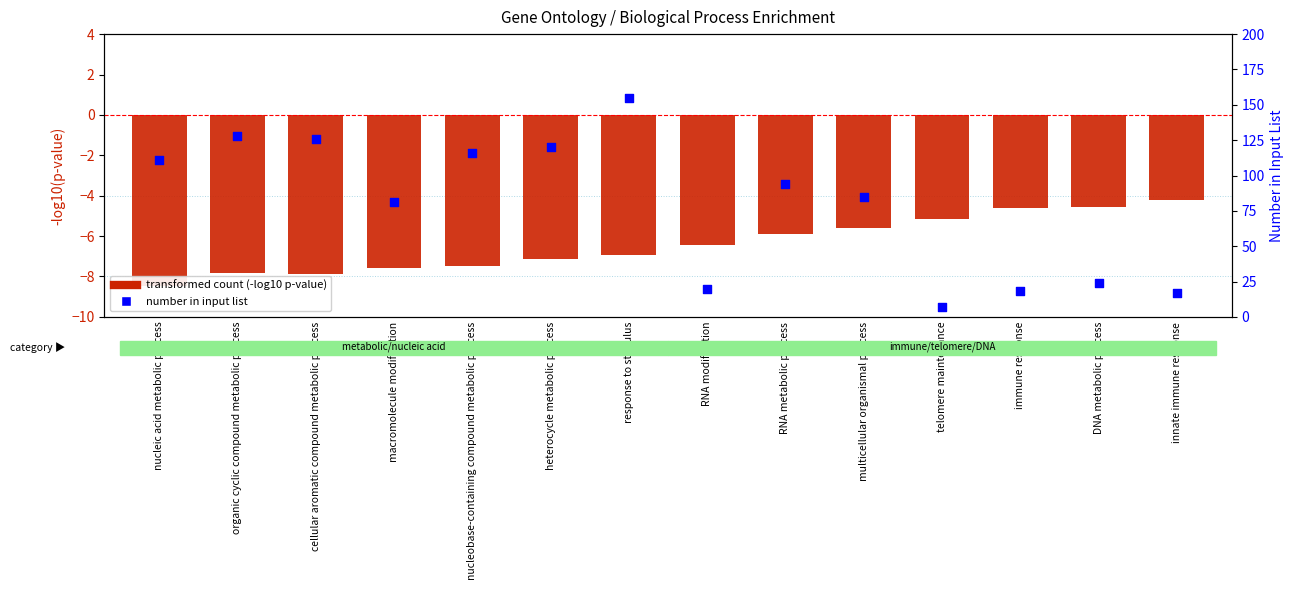

What is the total value across all series at macromolecule modification?

73.4